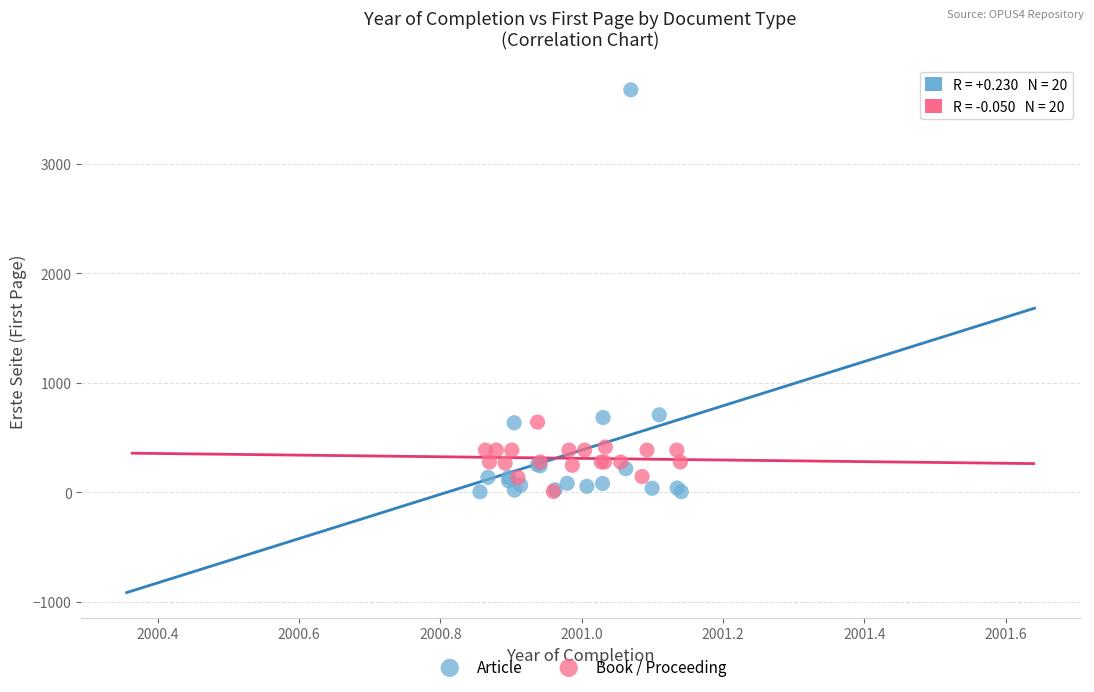

Which series contains the highest Y value?

Article